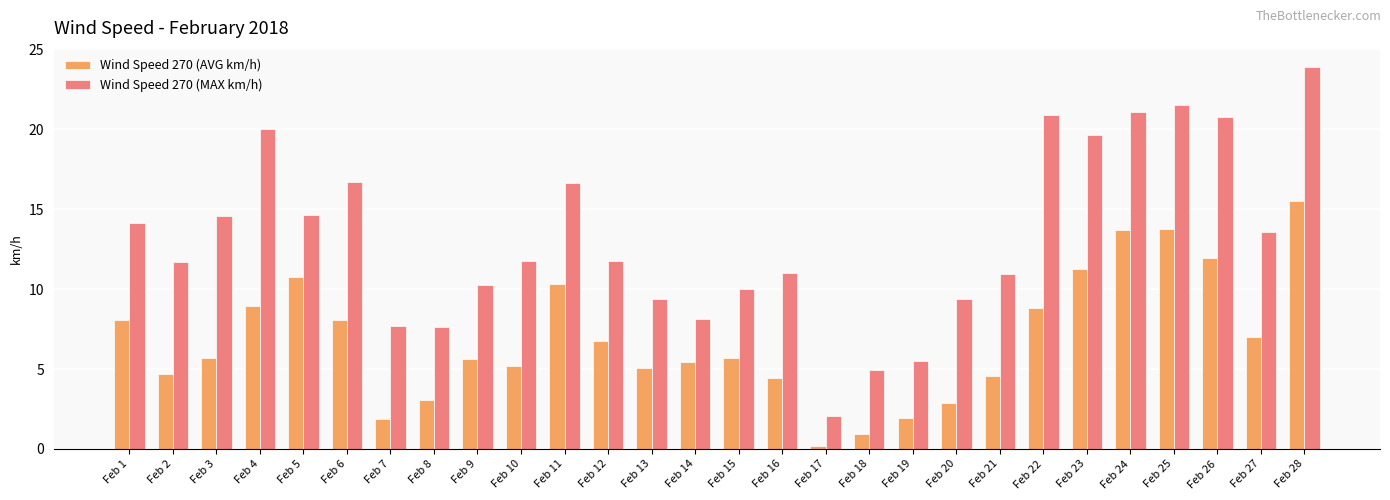

Which label corresponds to the largest value in the chart?

Feb 28